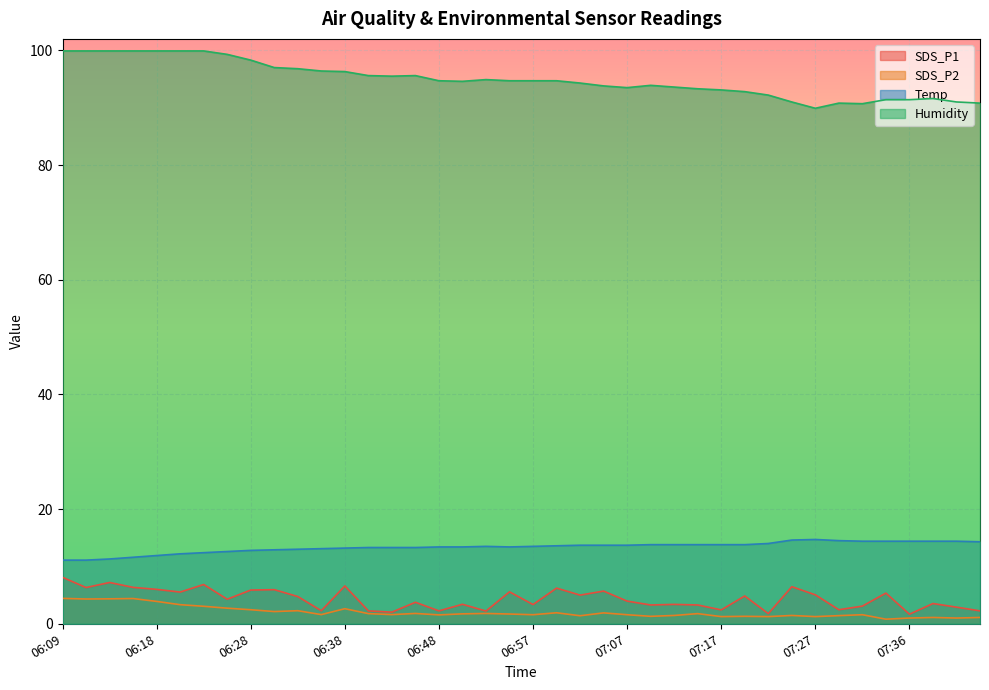

What is the highest value of the Humidity series?

99.9